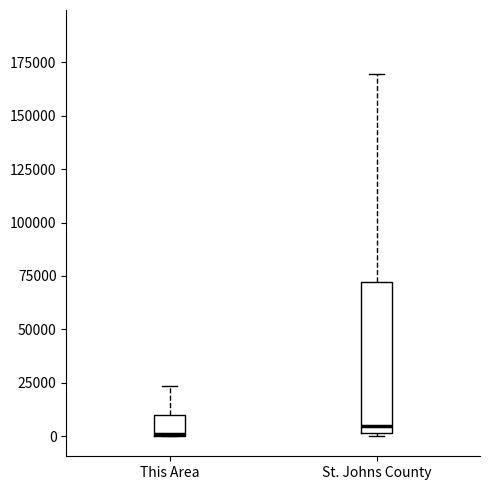

Reading left to right, read every box against the y-axis: the position of its median line, the range the box covers, and the ends of its whiskers. The values are not printed on the chart, so give them approximately, as read against the axis.

This Area: median 0 (drawn on the box's lower edge), box 0 to 10000, whiskers 0 to 25000
St. Johns County: median 5000, box 0 to 70000, whiskers 0 to 170000